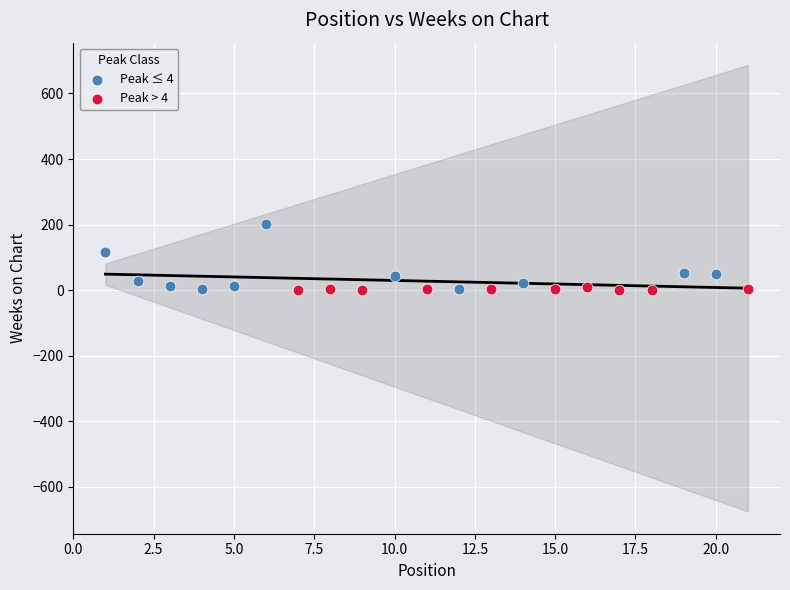

Which series has the widest spread of Y values?

Peak ≤ 4